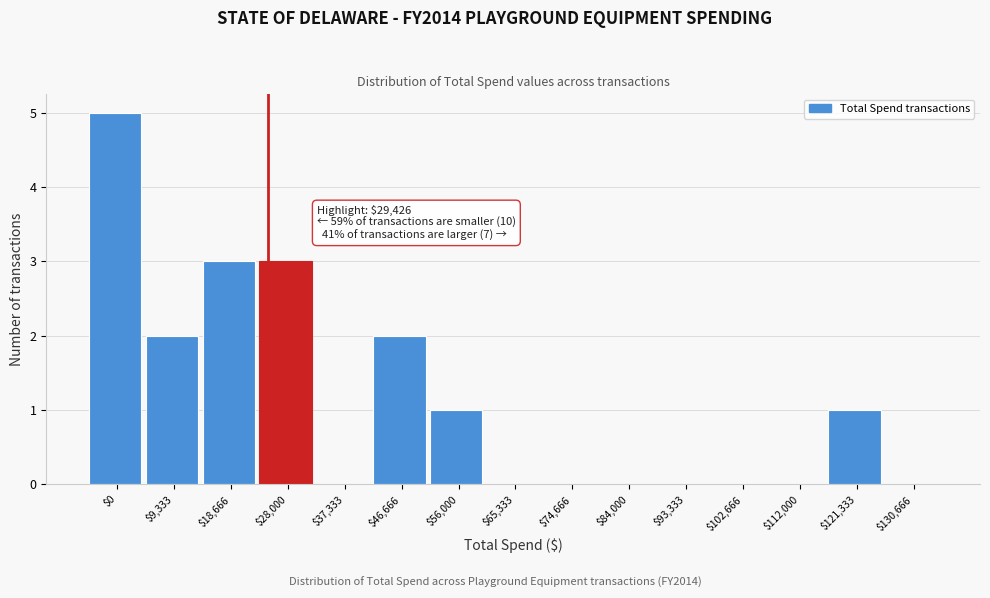

The chart shows a value of 0 at $74,666. True or false?

True